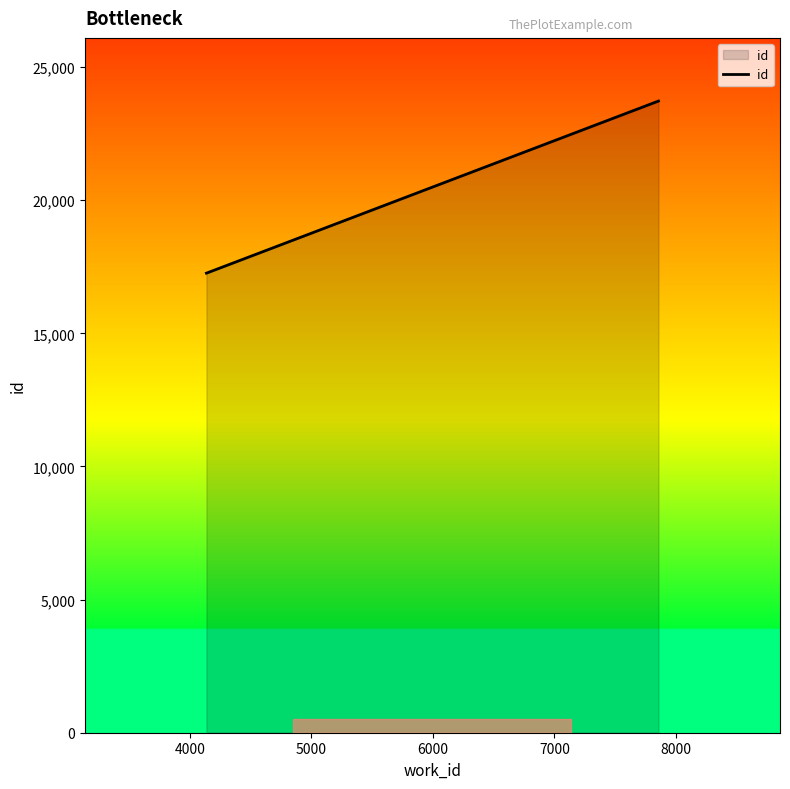

What is the average value?

20491